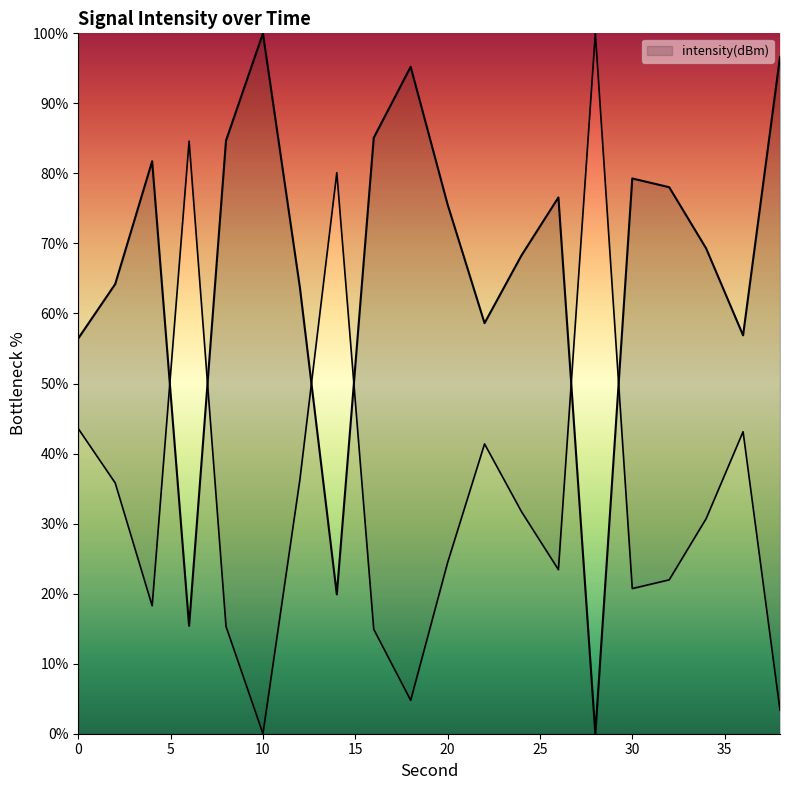

Reading right to left, list all the values displayed in this chart.

38=3.4	36=43.1	34=30.7	32=22.0	30=20.7	28=100.0	26=23.4	24=31.7	22=41.4	20=24.4	18=4.8	16=14.9	14=80.1	12=36.3	10=0.0	8=15.3	6=84.6	4=18.3	2=35.8	0=43.6